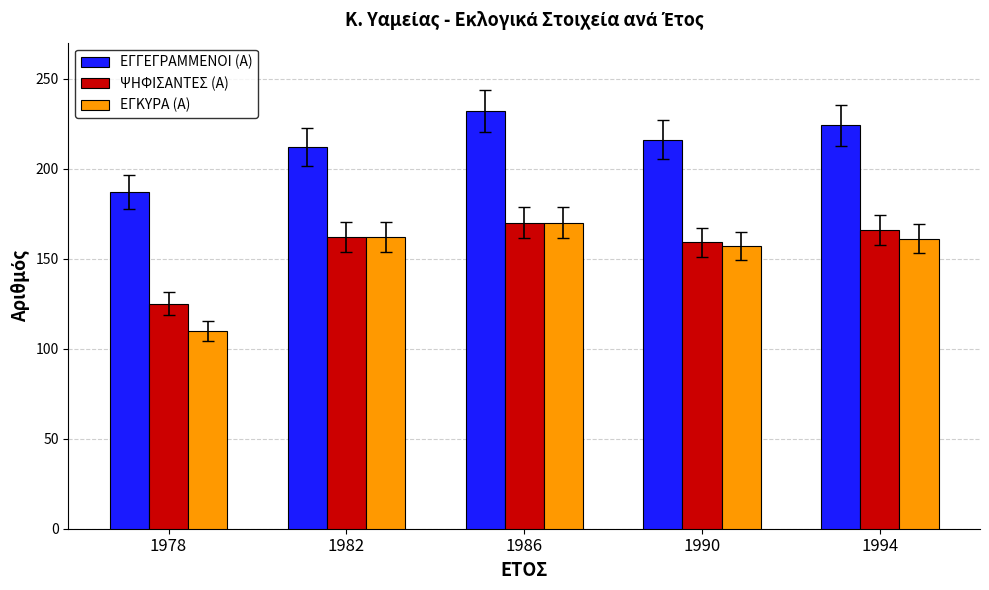

Read the ΨΗΦΙΣΑΝΤΕΣ (Α) value at 1986, to the nearest 10.

170